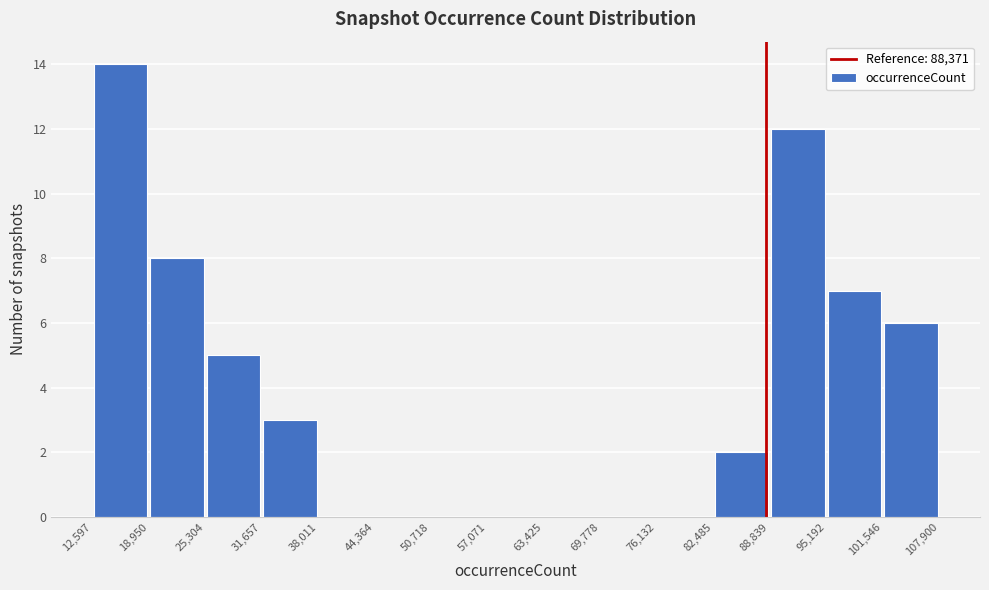

Over which range of the x-axis is the bar tallest?

12,597 to 18,950